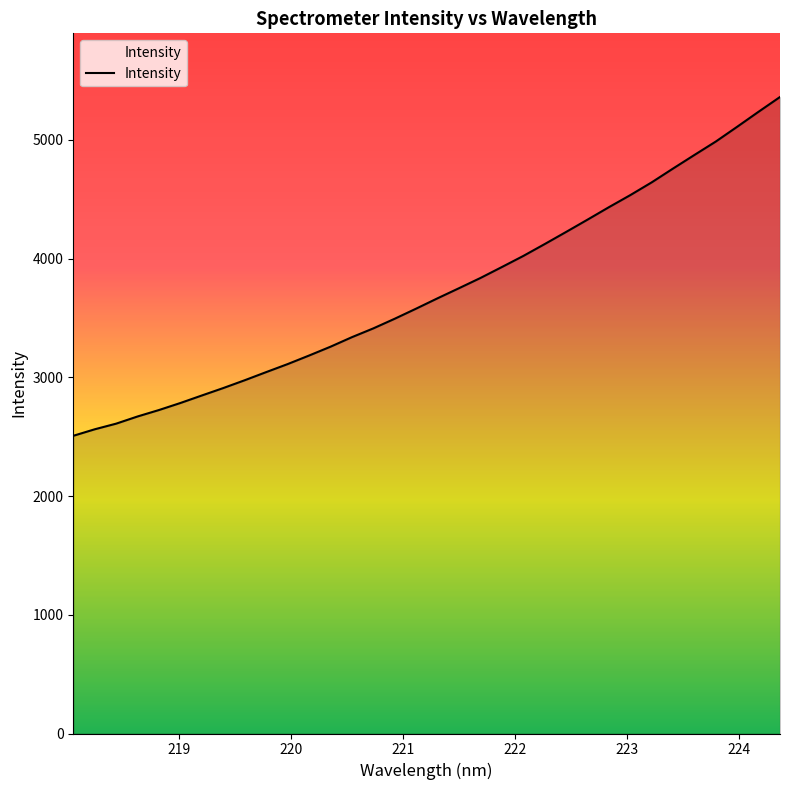

What is the smallest value displayed?

2507.0